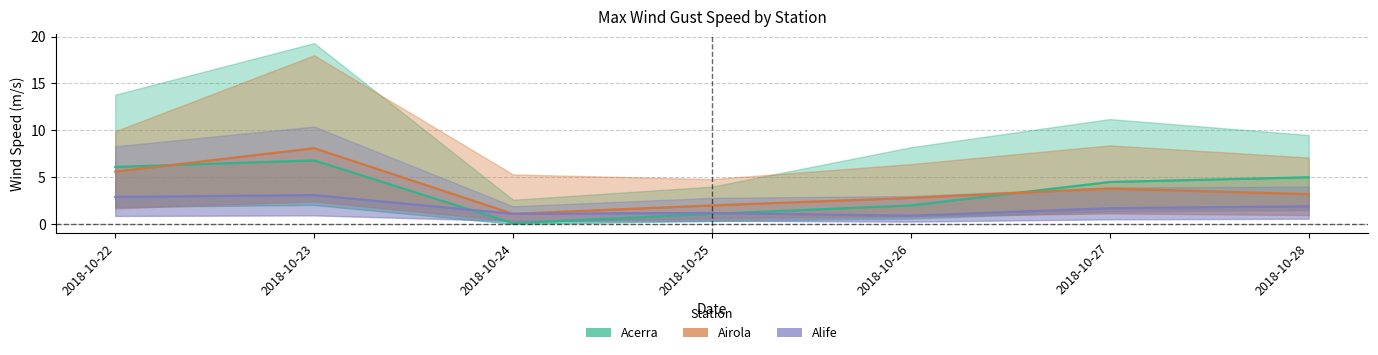

What is the lowest value of the Acerra MED series?

0.1